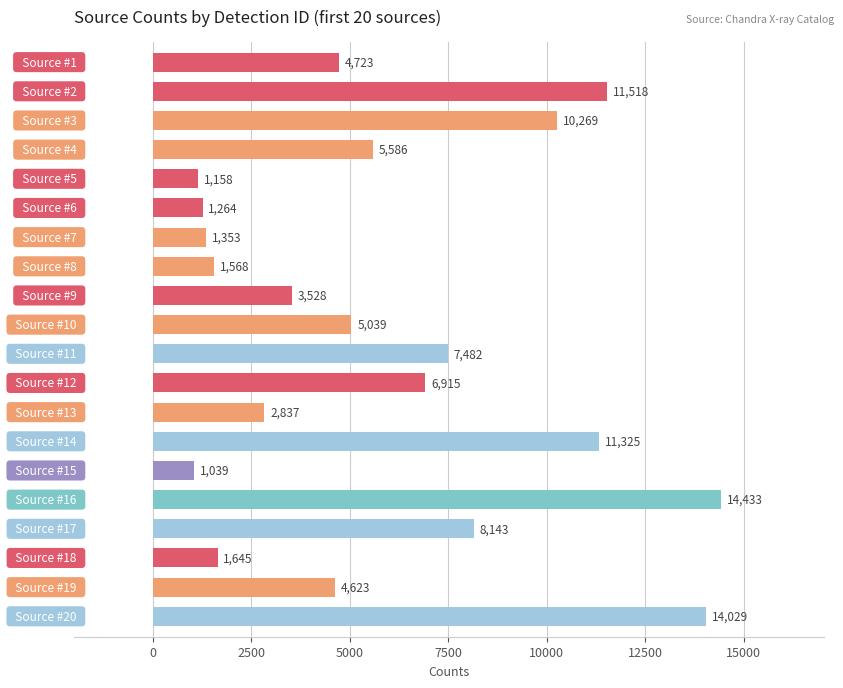

What is the value of the 20th bar from the top?

14029.5